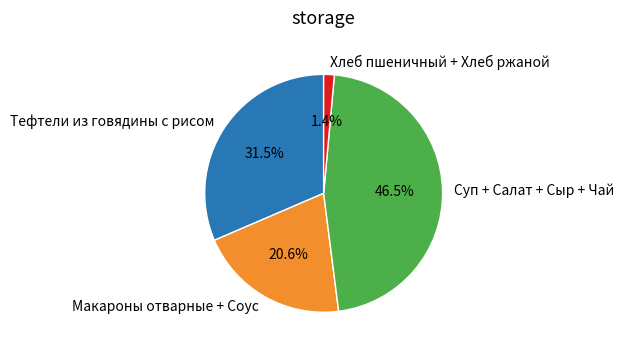

What is the total percentage of Хлеб пшеничный + Хлеб ржаной and Макароны отварные + Соус?

22.0%